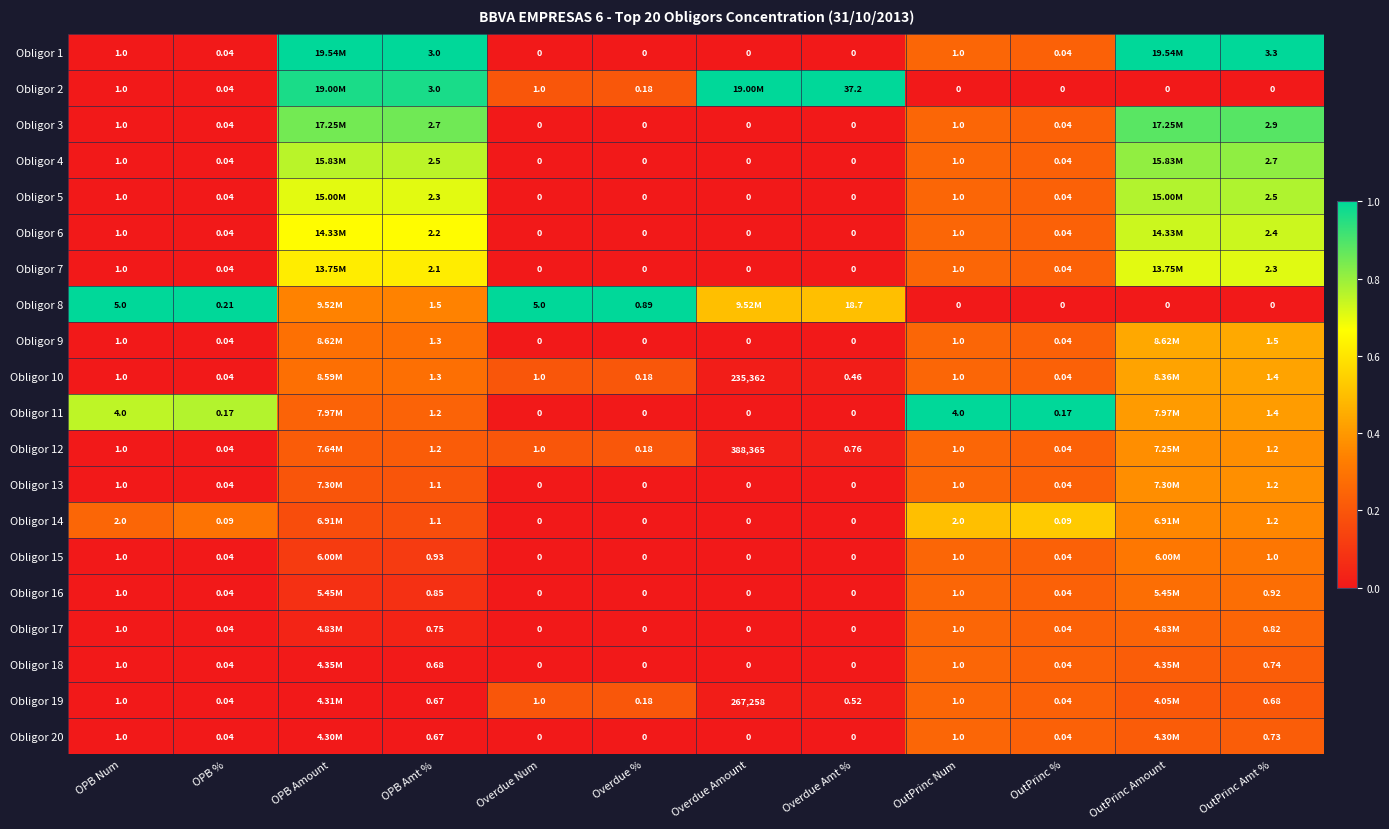

Is the value of Obligor 11 at OPB % greater than the value of Obligor 6 at Overdue Num?

Yes